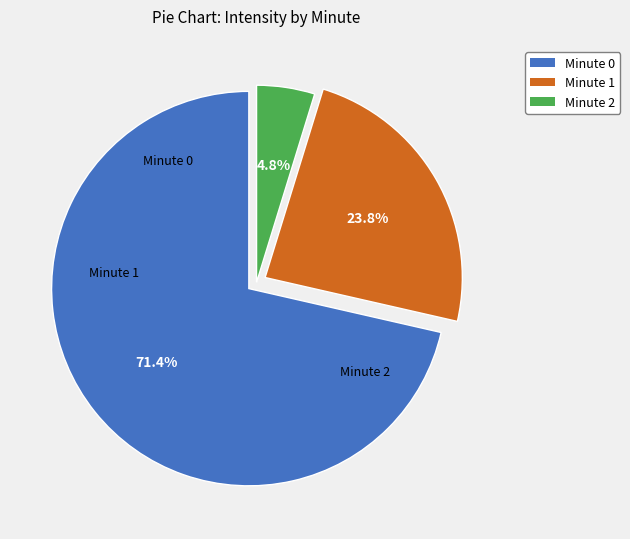

To the nearest percent, what portion does Minute 2 represent?

5%